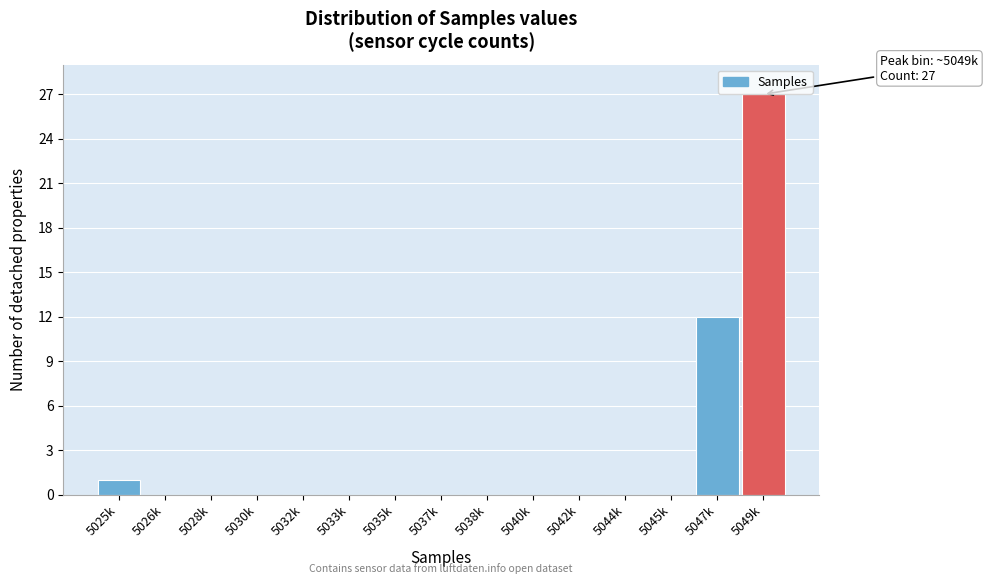

Reading left to right, transcribe all the data shown in this chart.

5025k=1	5026k=0	5028k=0	5030k=0	5032k=0	5033k=0	5035k=0	5037k=0	5038k=0	5040k=0	5042k=0	5044k=0	5045k=0	5047k=12	5049k=27